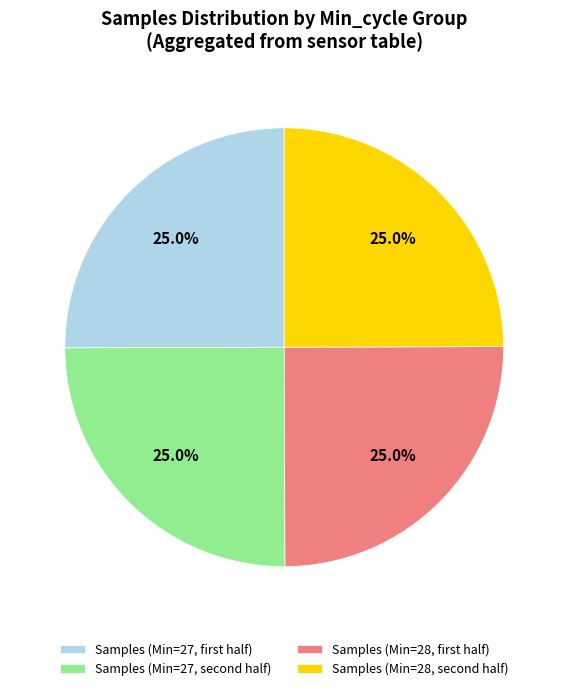

Does any single category account for the majority?

No